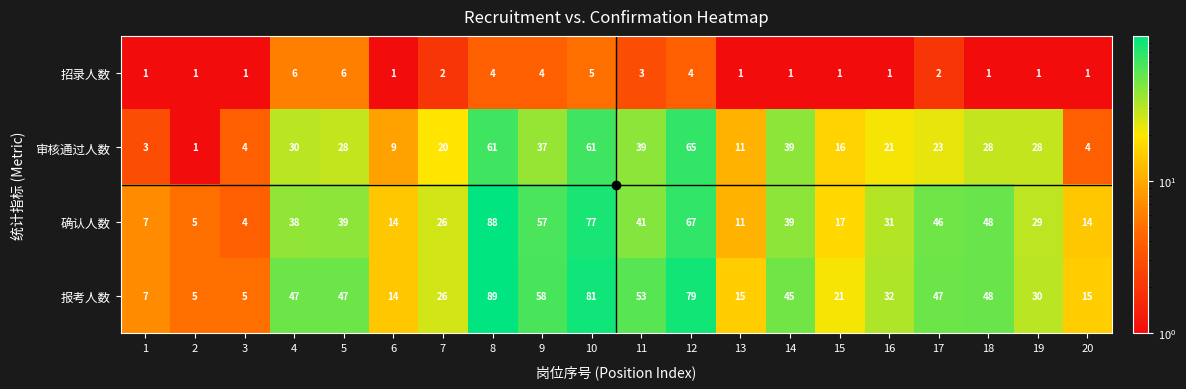

Between 12 and 18, which series saw the biggest shift?

审核通过人数